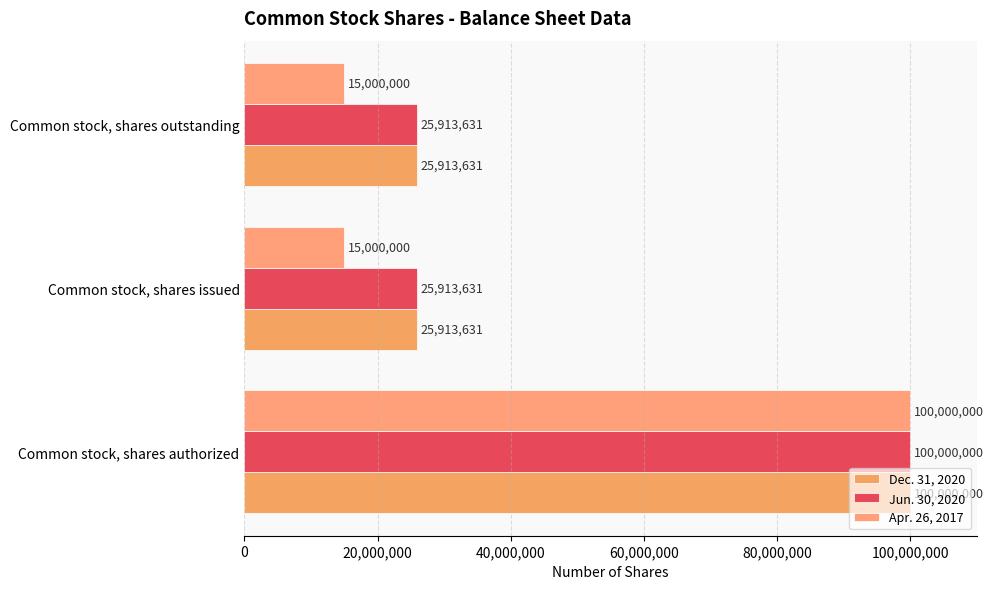

What are all the series names shown in the legend?

Dec. 31, 2020, Jun. 30, 2020, Apr. 26, 2017